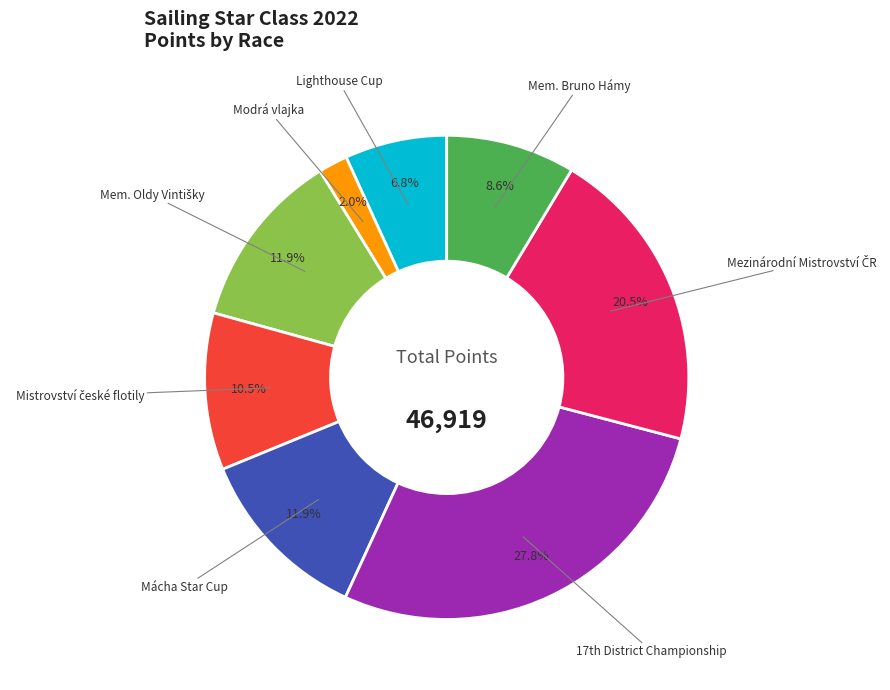

Does Lighthouse Cup account for over 50% of the chart?

No